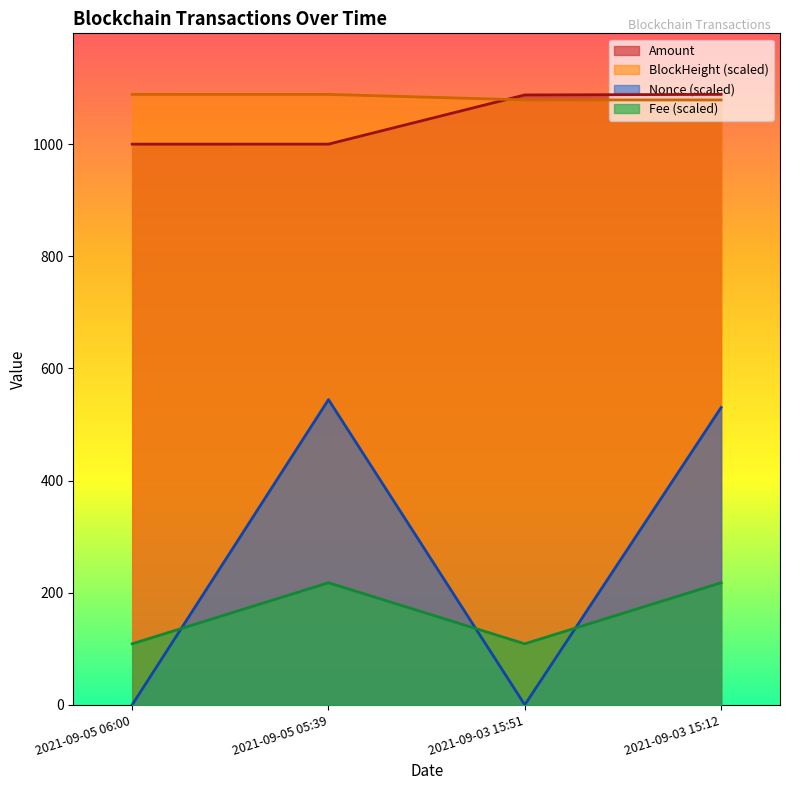

True or false: Amount has more than 2 points higher than both neighbors.

False